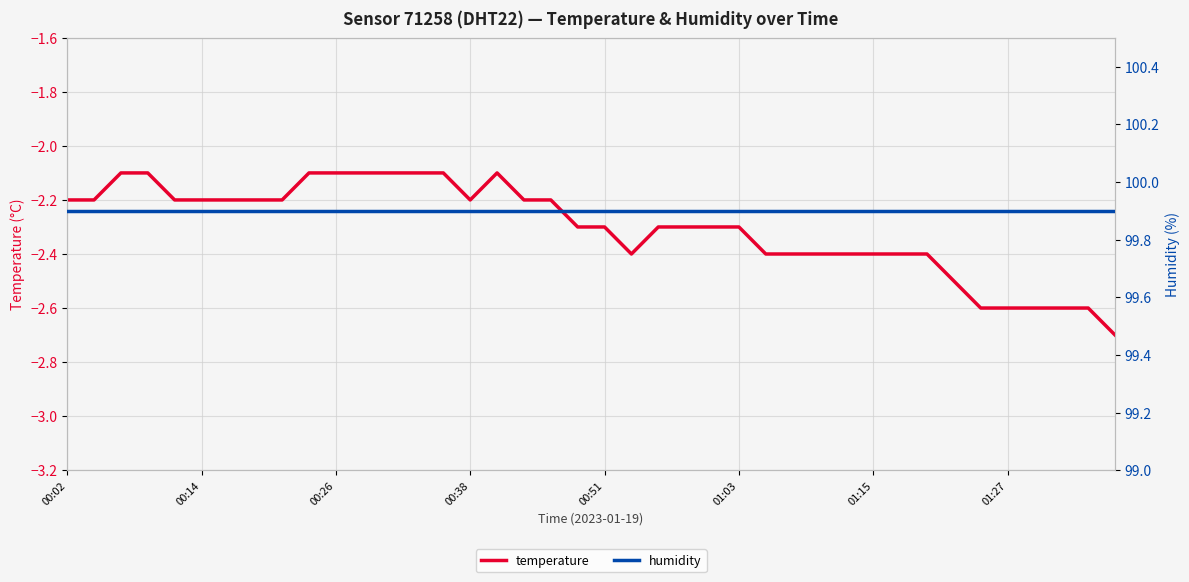

True or false: temperature has a value of -0.9 at 00:14.

False